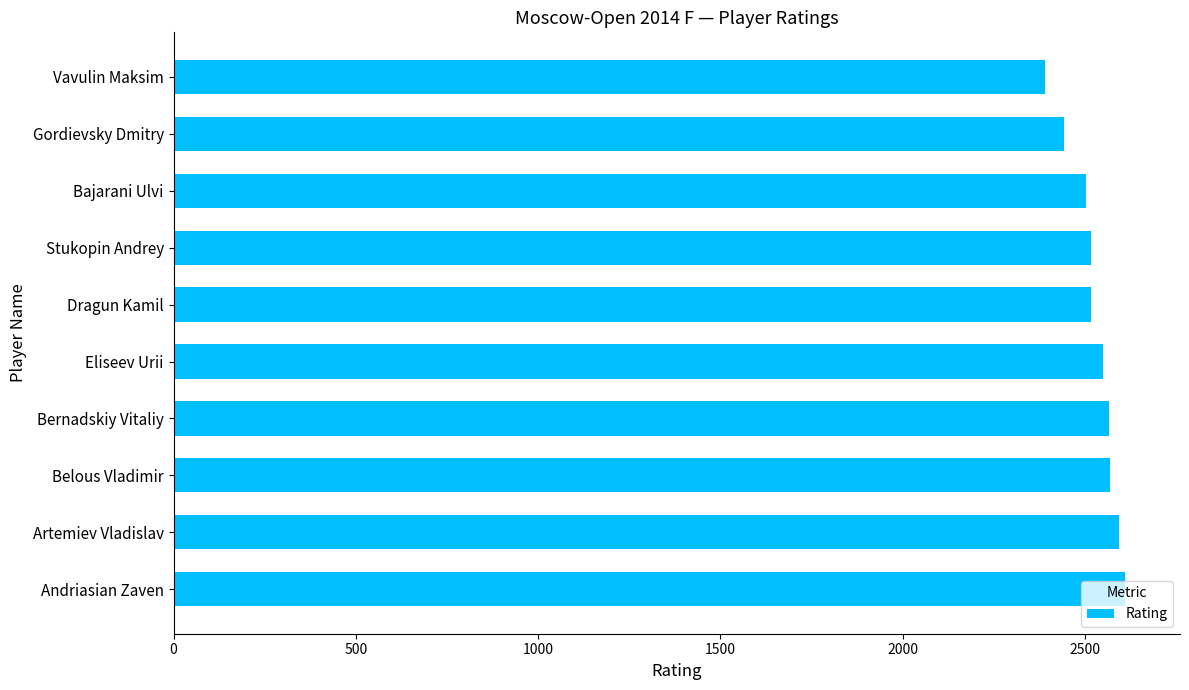

What is the average value?

2526